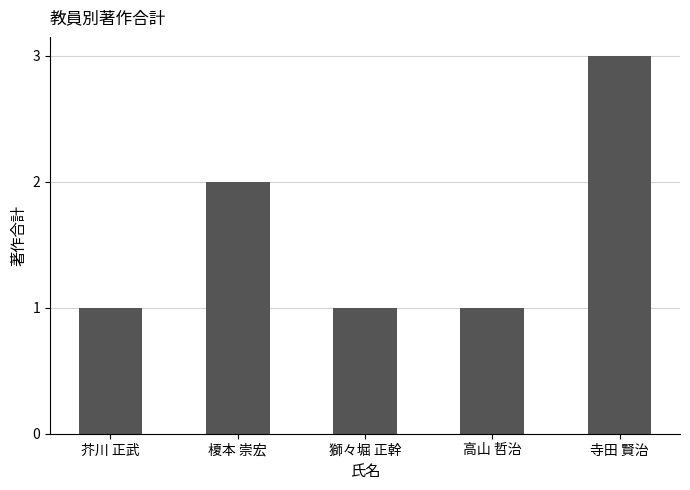

At which label is the value closest to 2?

榎本 崇宏